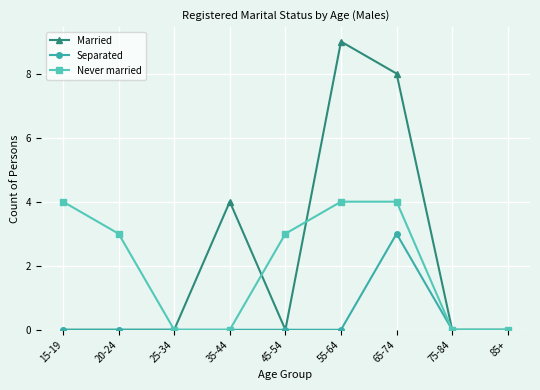

How many lines are shown in the chart?

3